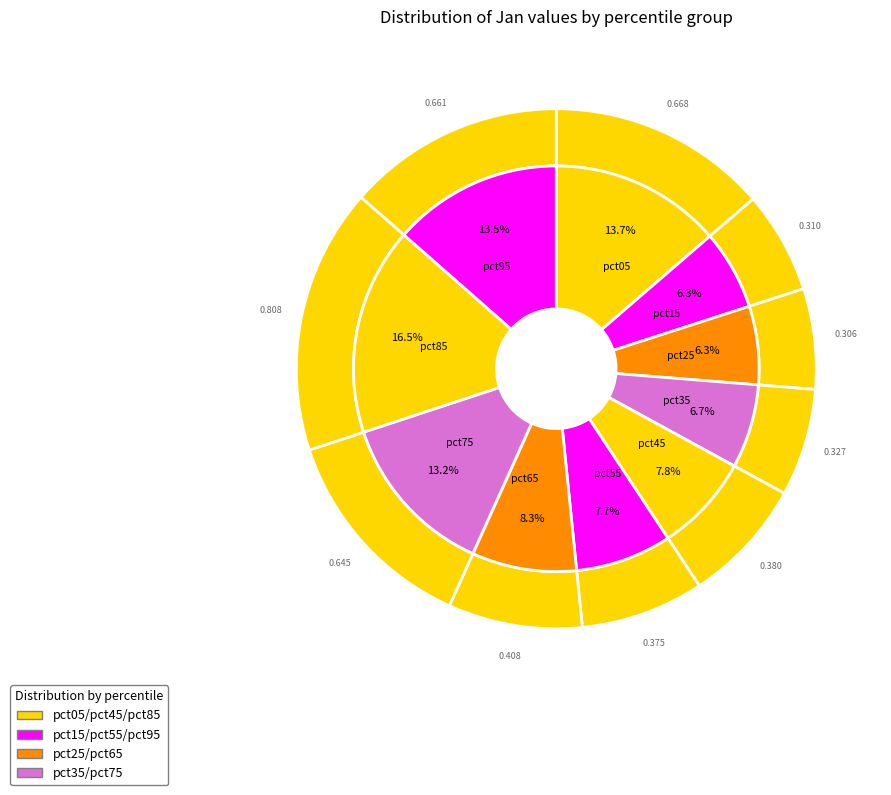

Which slice is the smallest?

pct25